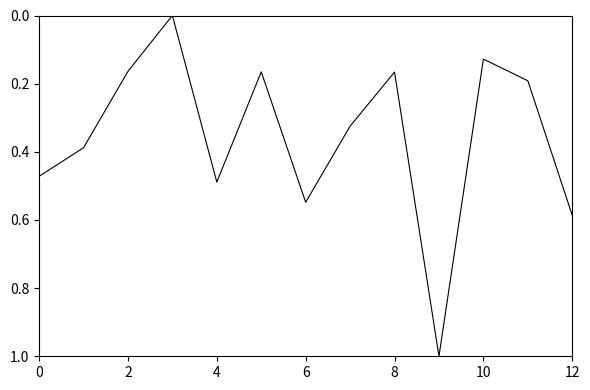

What is the sum of all values?

4.6